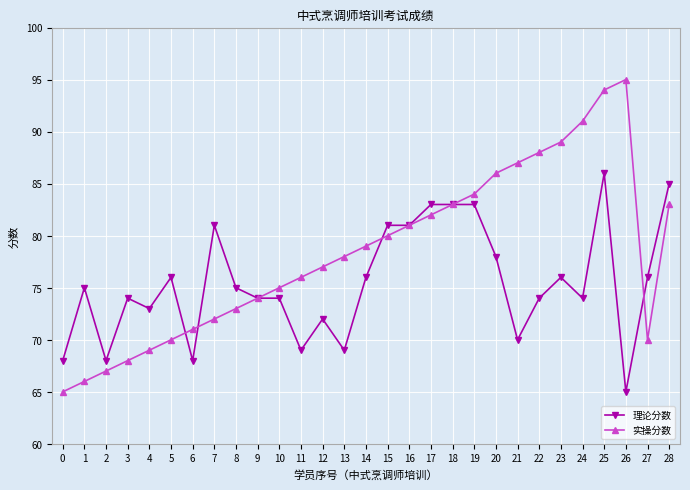

The value of 理论分数 at 14 is 109. True or false?

False